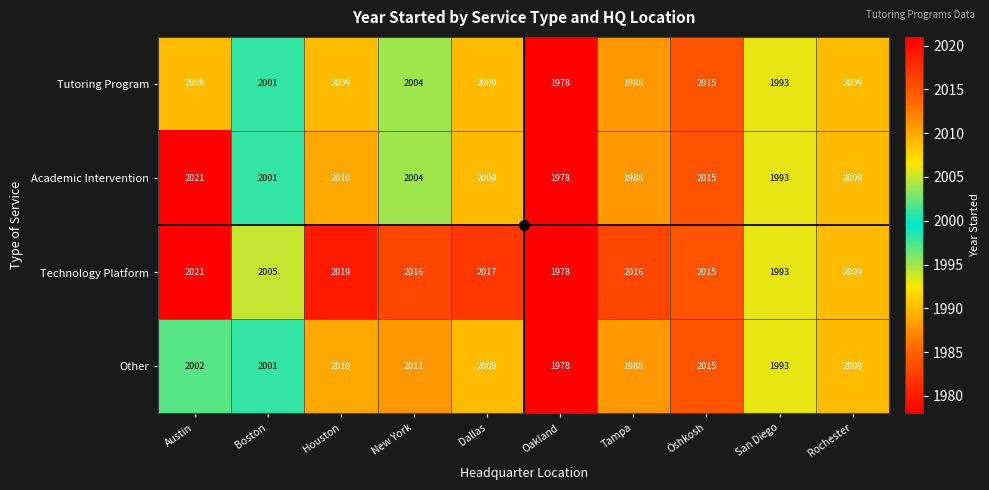

What is the difference between the highest and lowest values at Dallas?

8